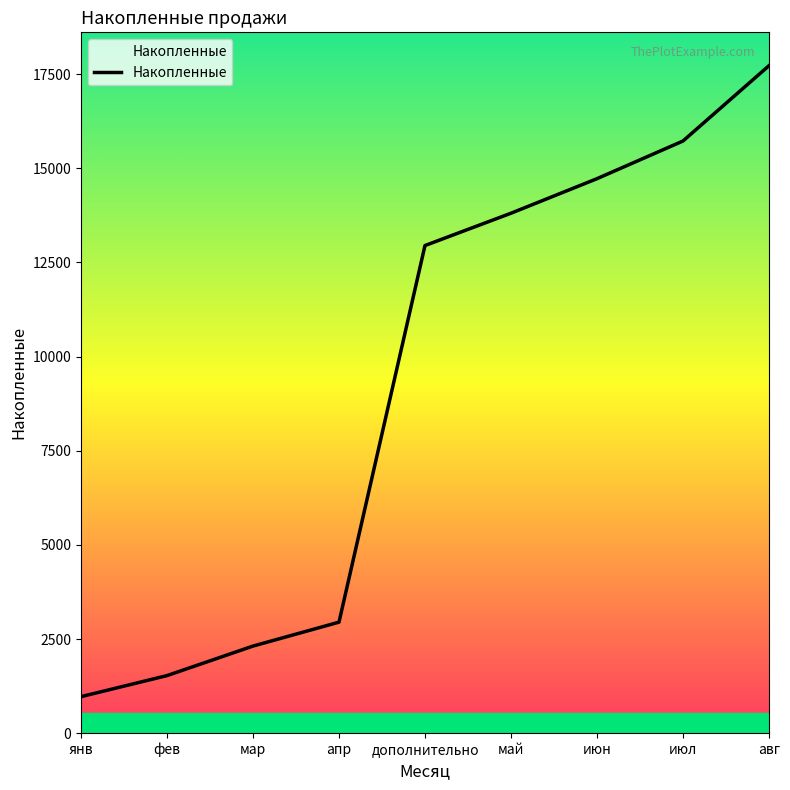

What is the sum of all values?

82692